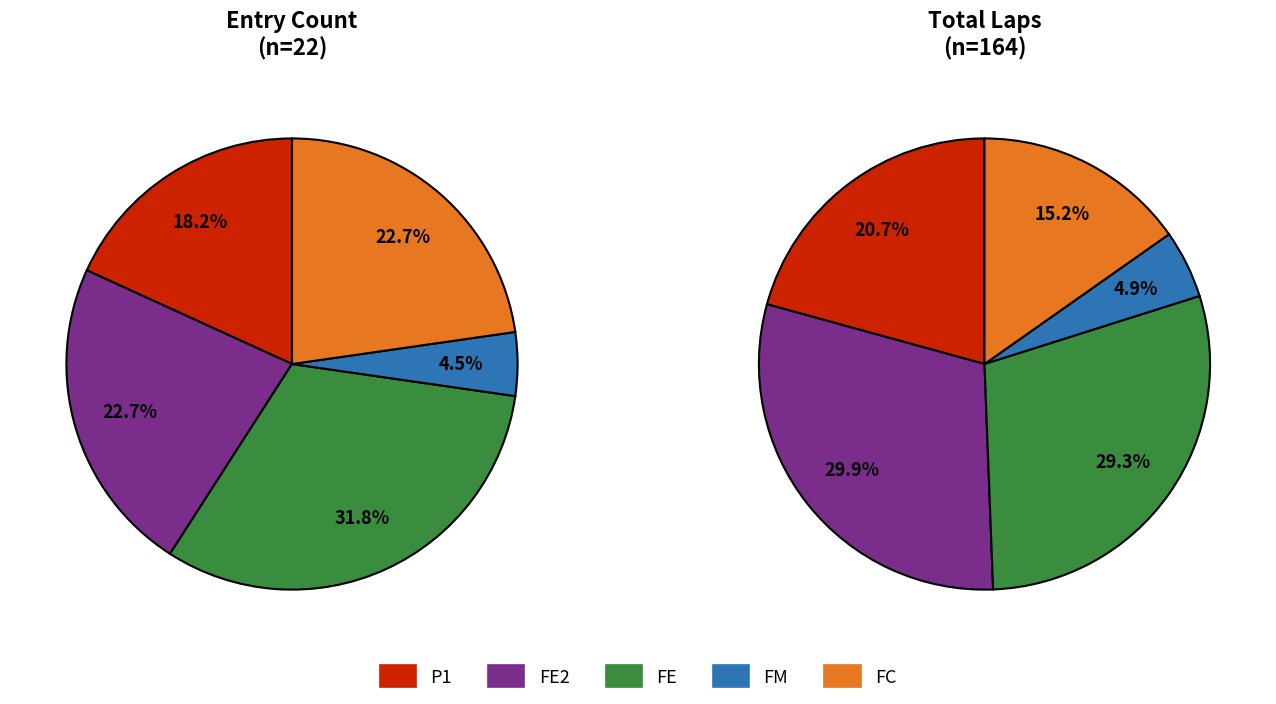

What percentage is NOT represented by FC?

77.3%